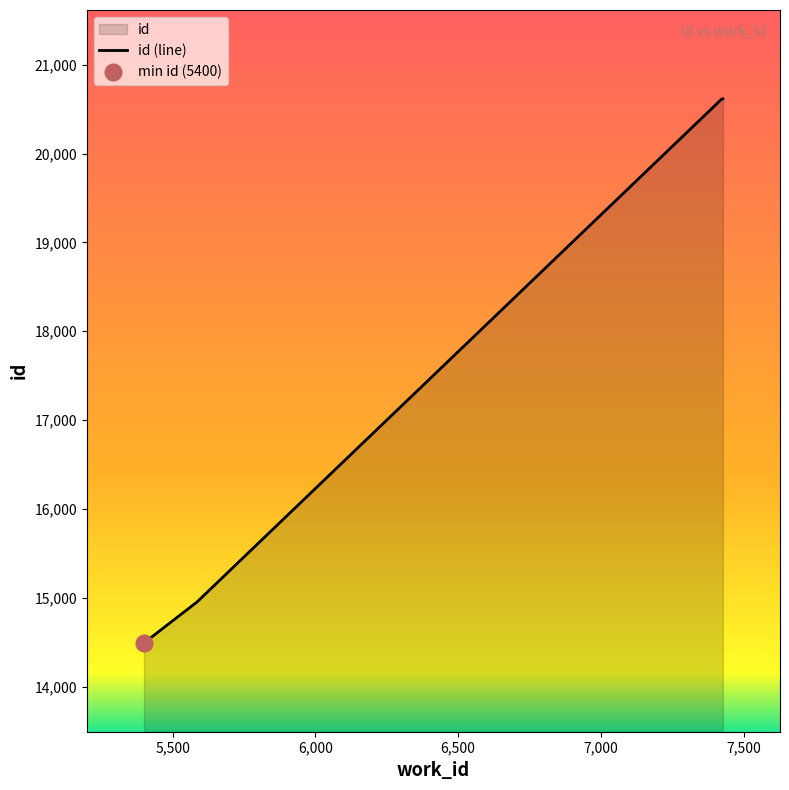

At which label does the data first exceed 20612?

7427